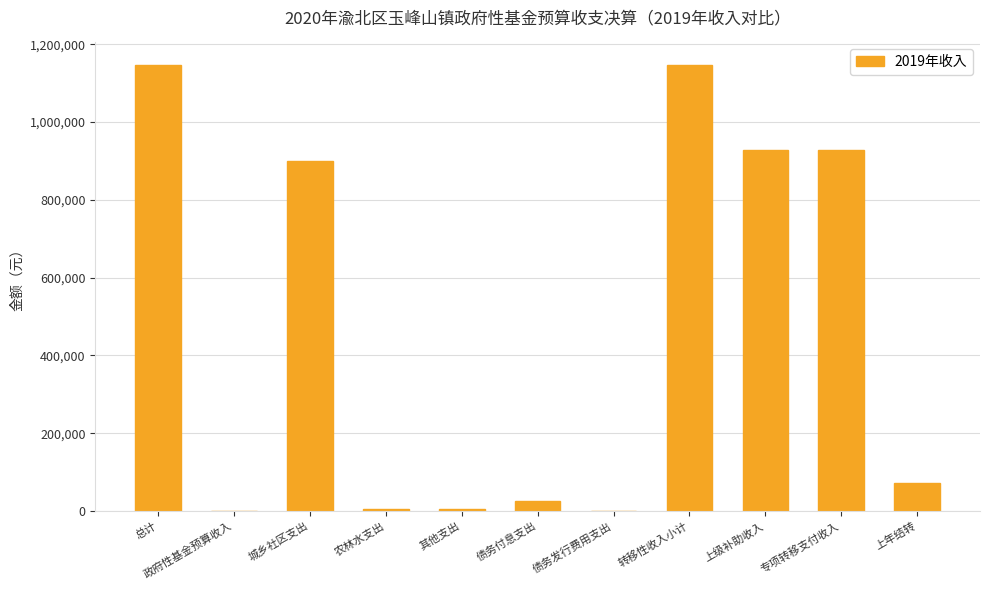

What is the maximum value shown in the chart?

1147256